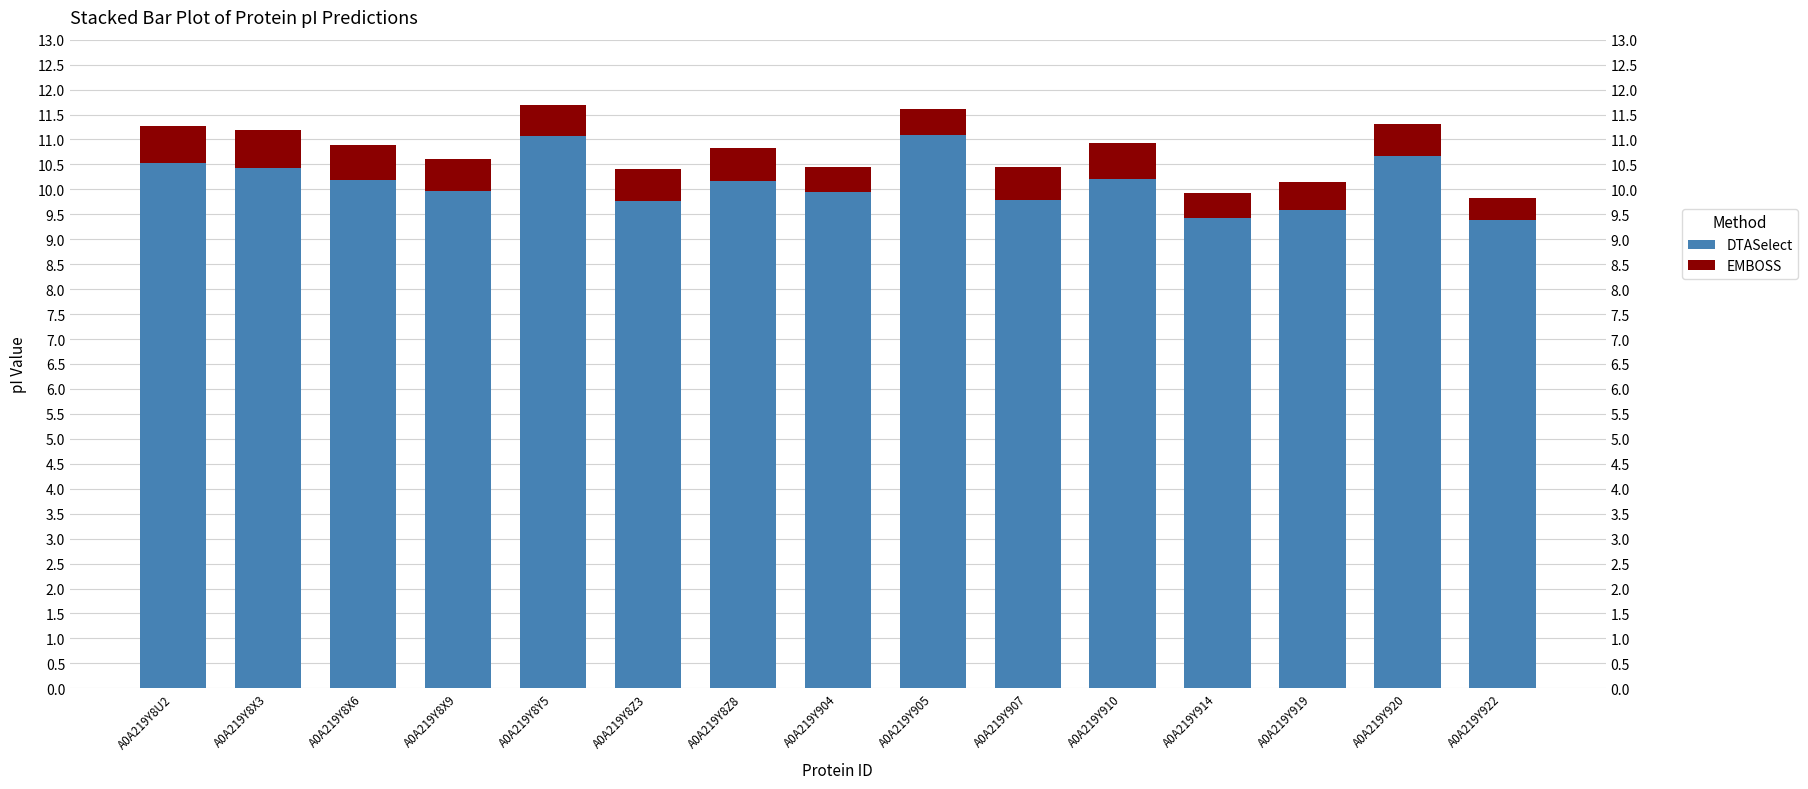

How many EMBOSS values are between 0 and 1?

15